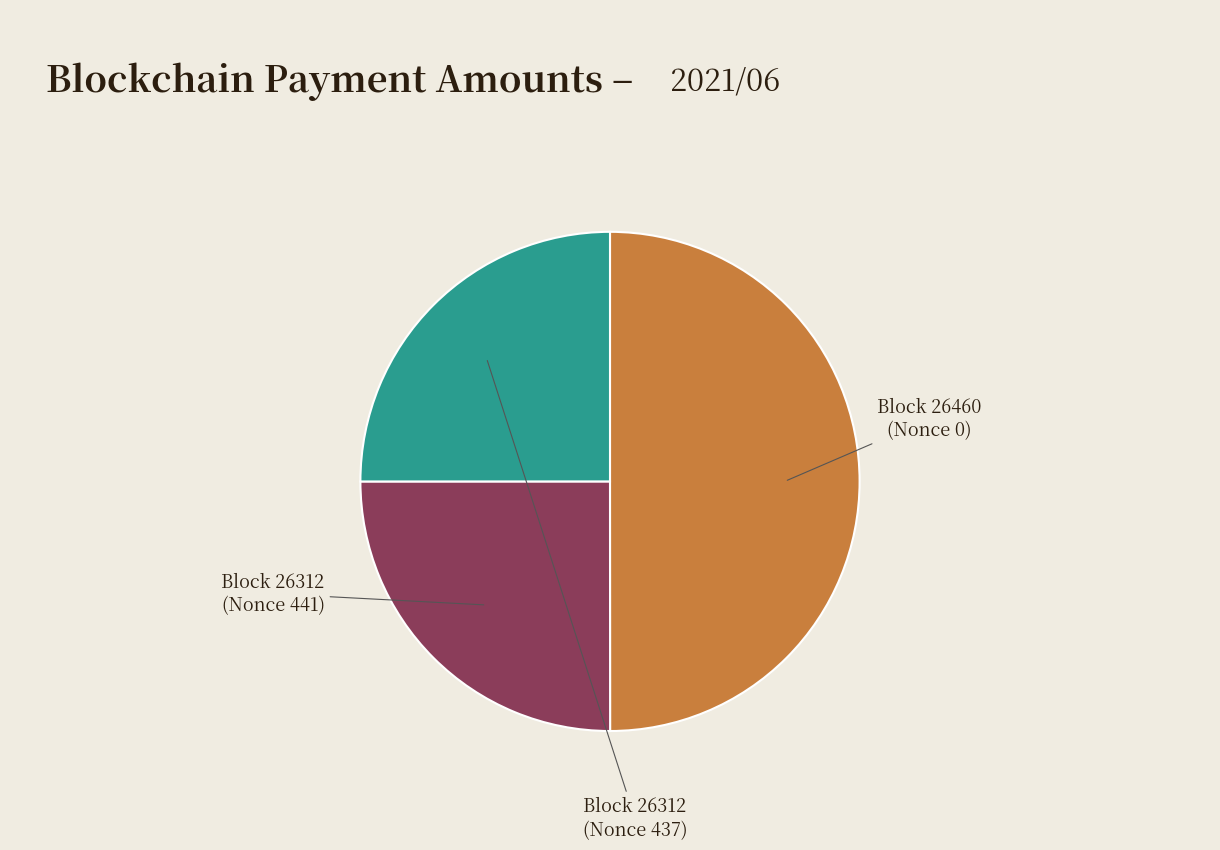

How many slices are in this pie chart?

3